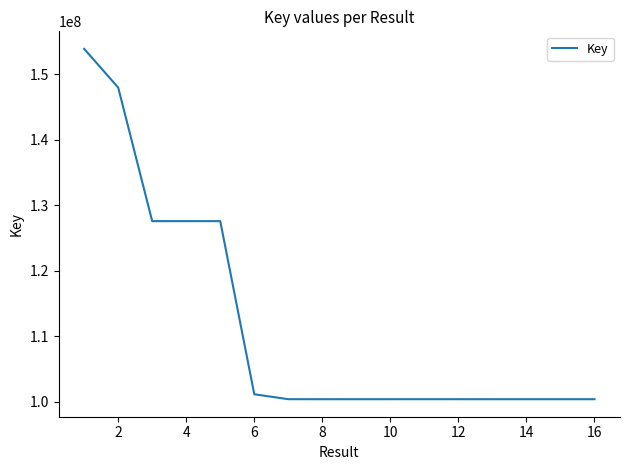

What is the greatest value displayed?

153897202